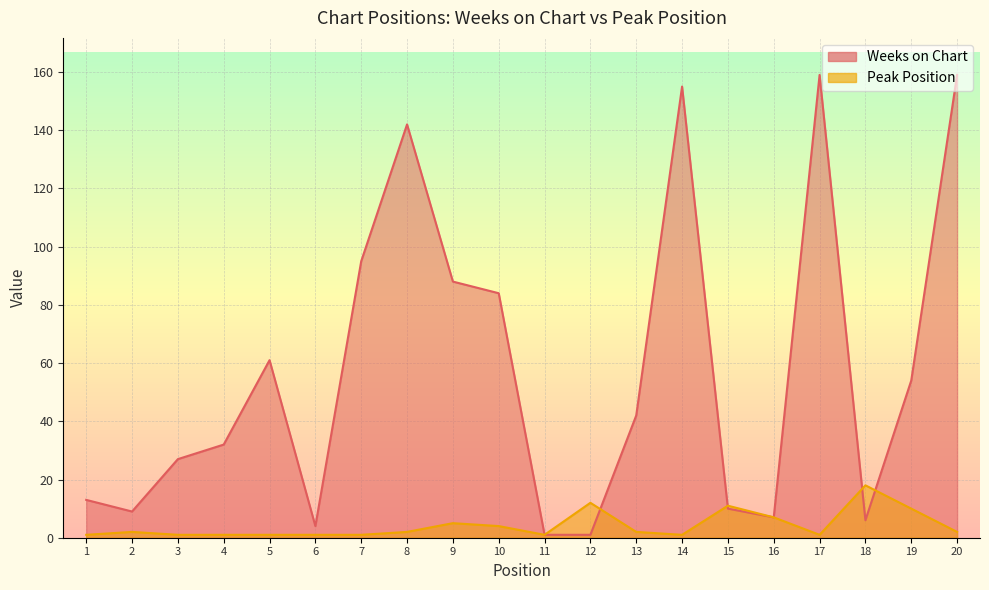

Is it true that Weeks on Chart equals 59 at 14?

False